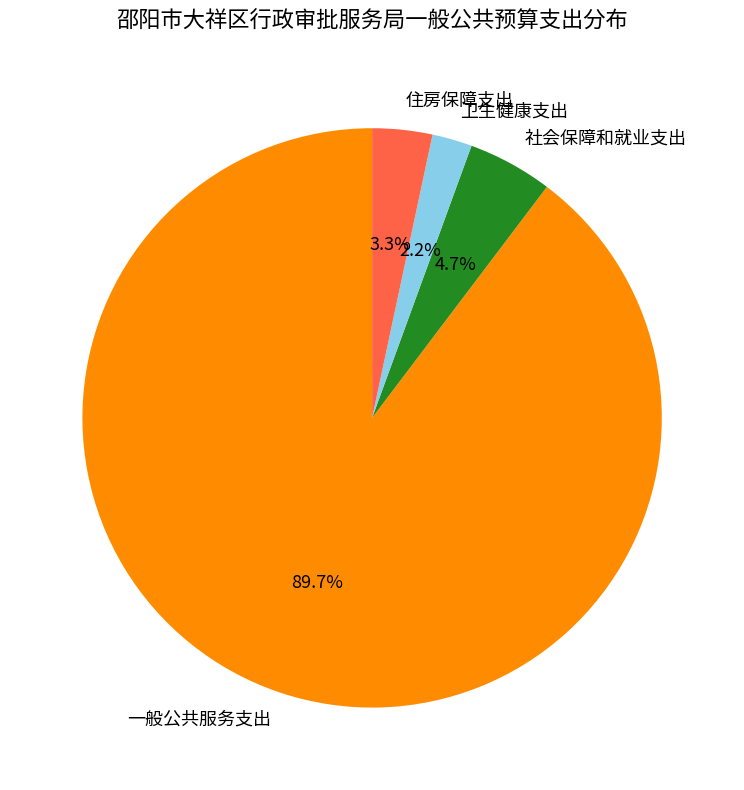

Which category has the smallest portion of the pie?

卫生健康支出